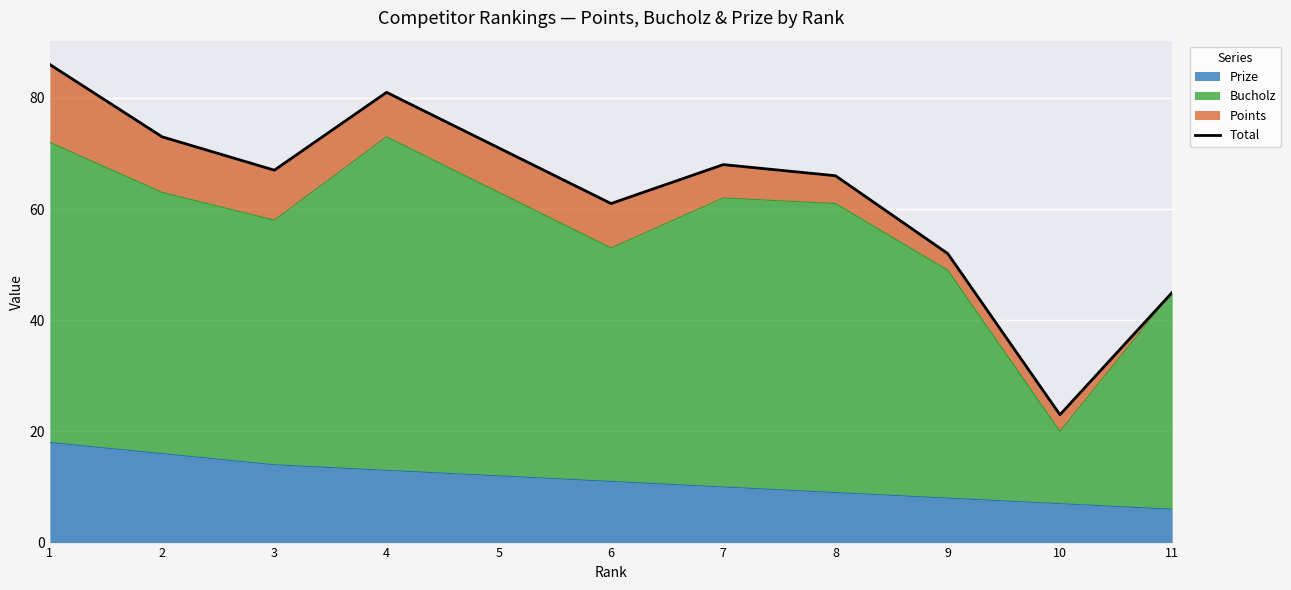

Which has a higher value, 7 or 2?

2